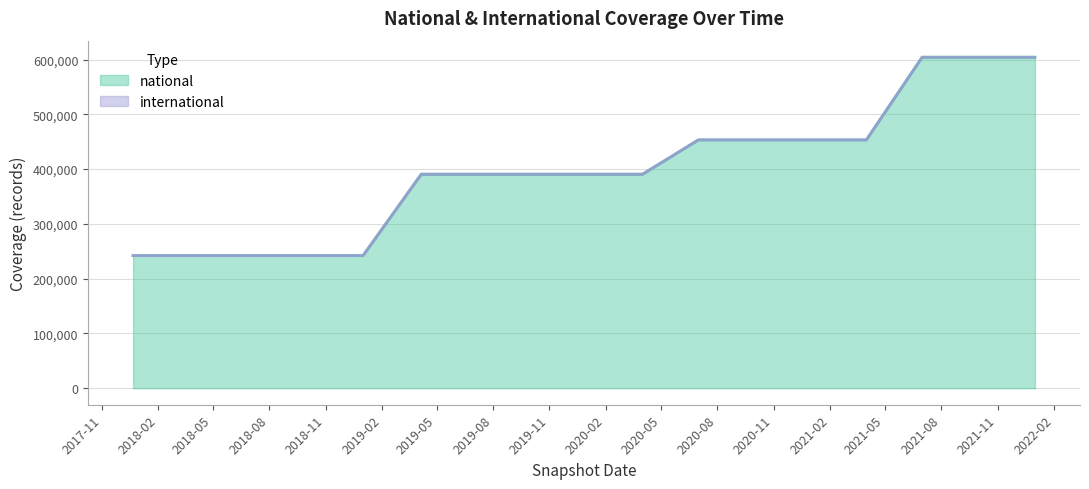

Reading right to left, extract all data points from this chart.

604184	604184	604184	453272	453272	453272	453272	390653	390653	390653	390653	390653	242008	242008	242008	242008	242008